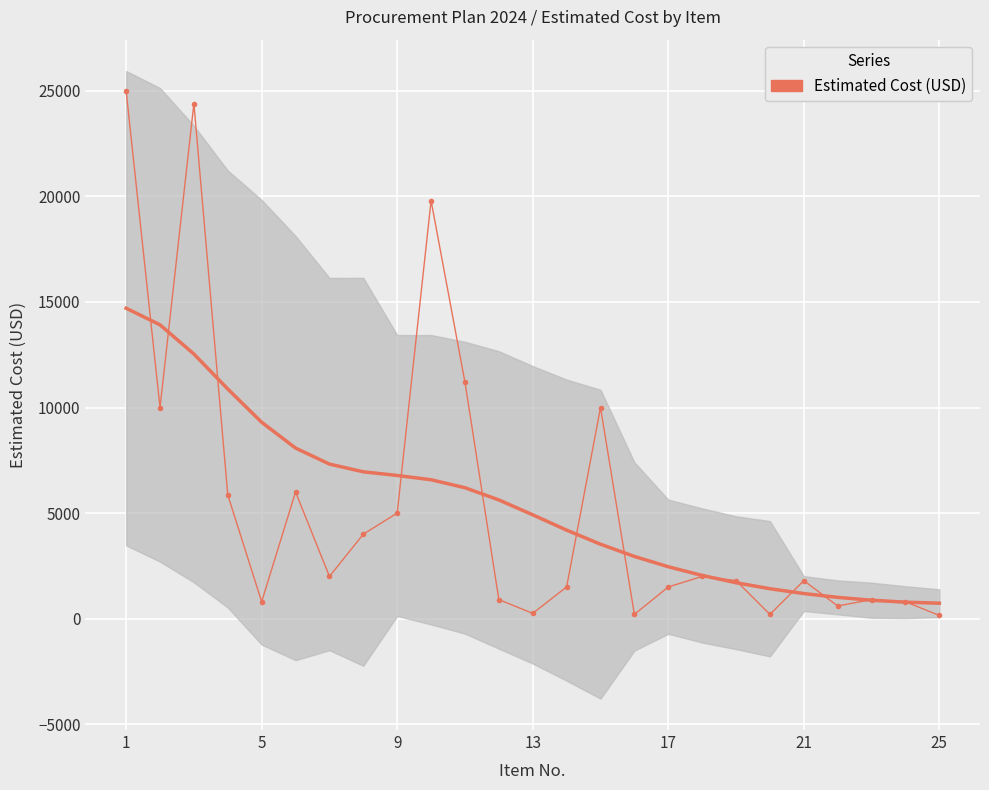

Reading left to right, what are all the values shown in this chart?

25000	10000	24400	5856	800	6000	2000	4000	5000	19800	11200	900	250	1500	10000	200	1500	2000	1800	200	1800	600	900	800	150